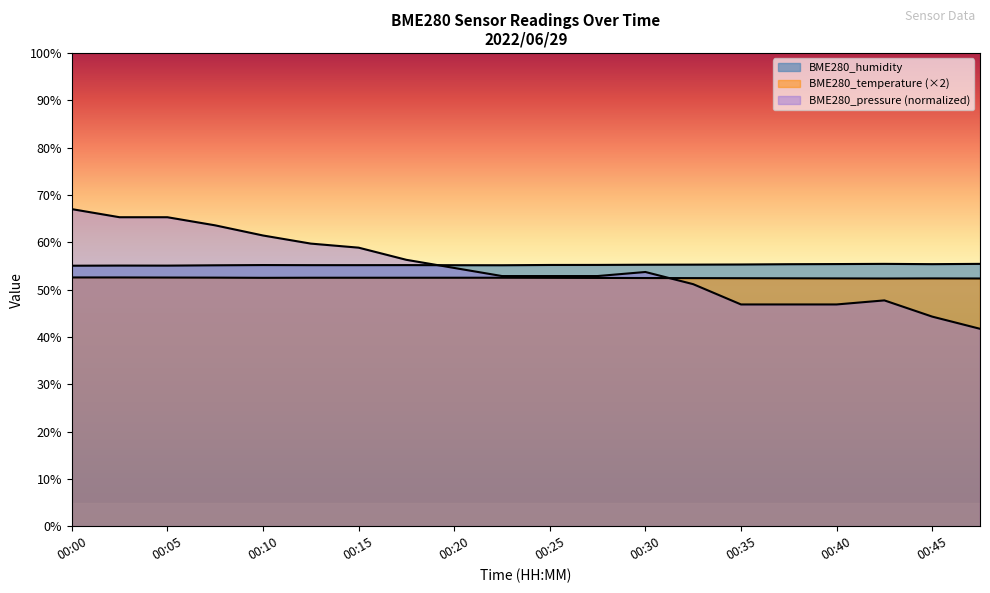

How many intersections are there between BME280_pressure and BME280_temperature?

1